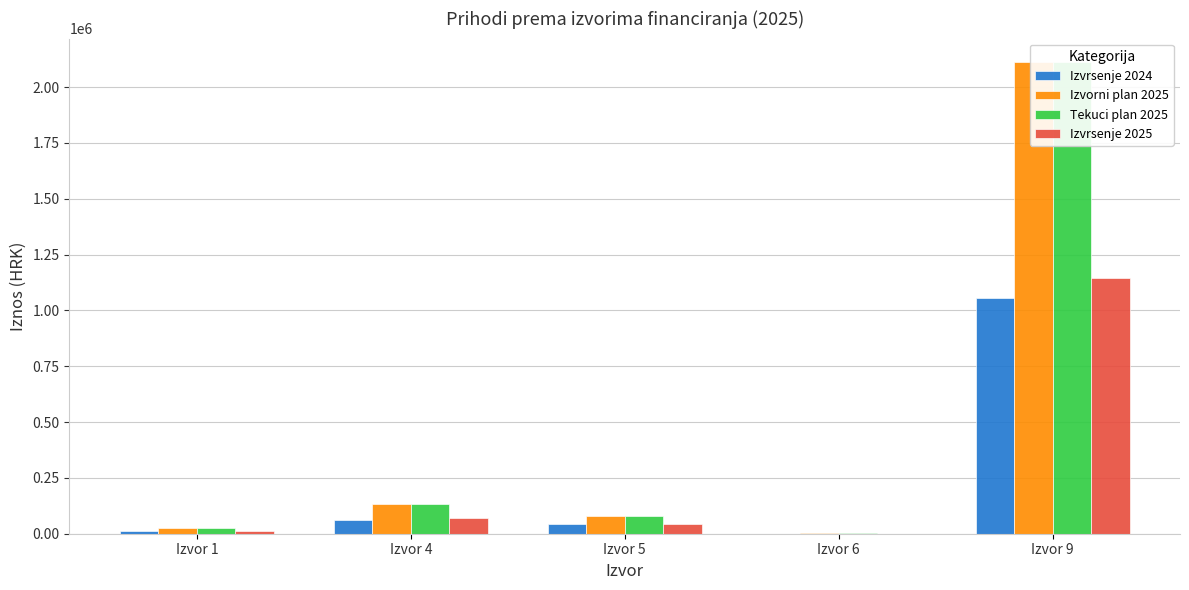

Does the chart contain any negative values?

No